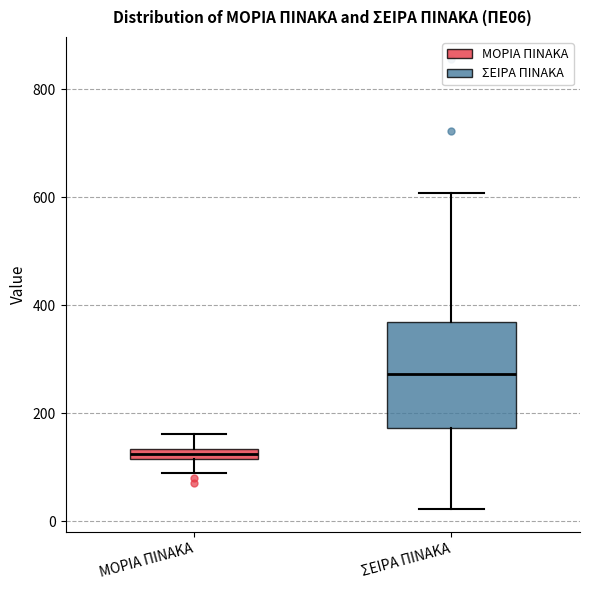

Which box has the lowest median line?

ΜΟΡΙΑ ΠΙΝΑΚΑ